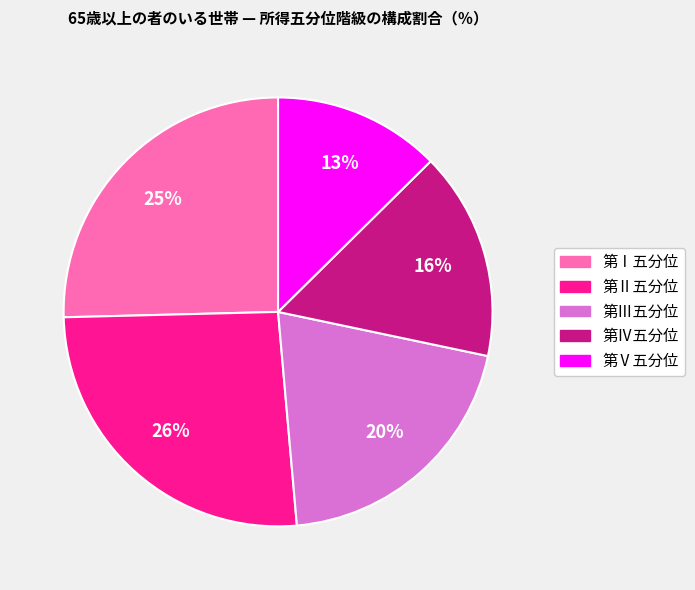

Do 第Ⅳ五分位 and 第Ⅲ五分位 together represent more than half of the pie?

No